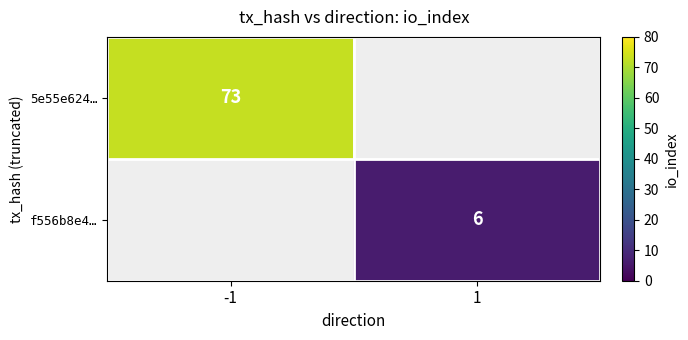

The value of f556b8e4… at 1 is 9. True or false?

False